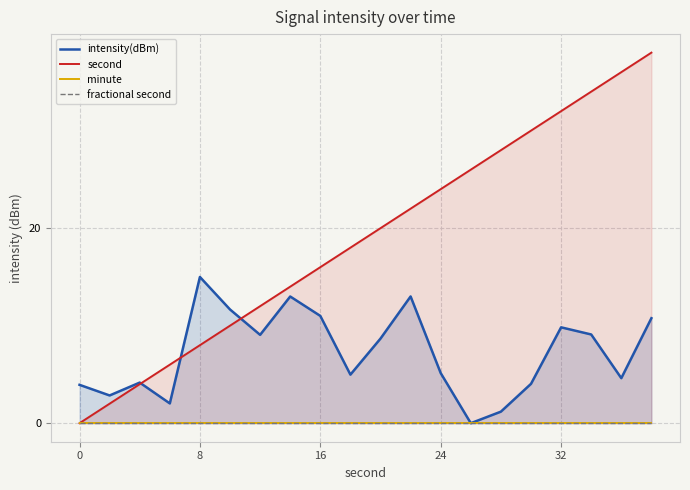

True or false: fractional second and intensity(dBm) intersect in this chart.

False